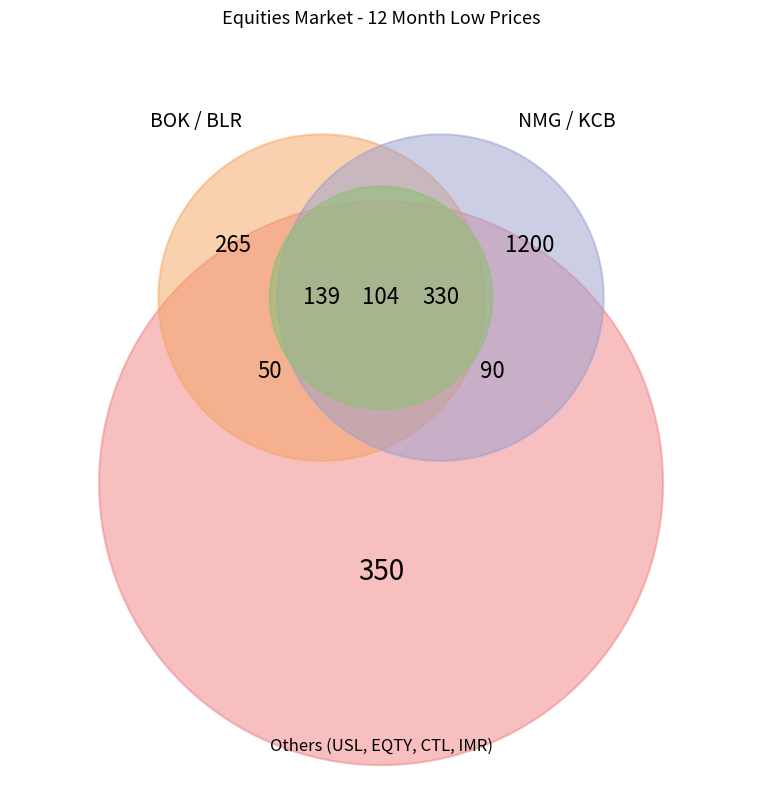

To the nearest percent, what is the average slice percentage?

12%